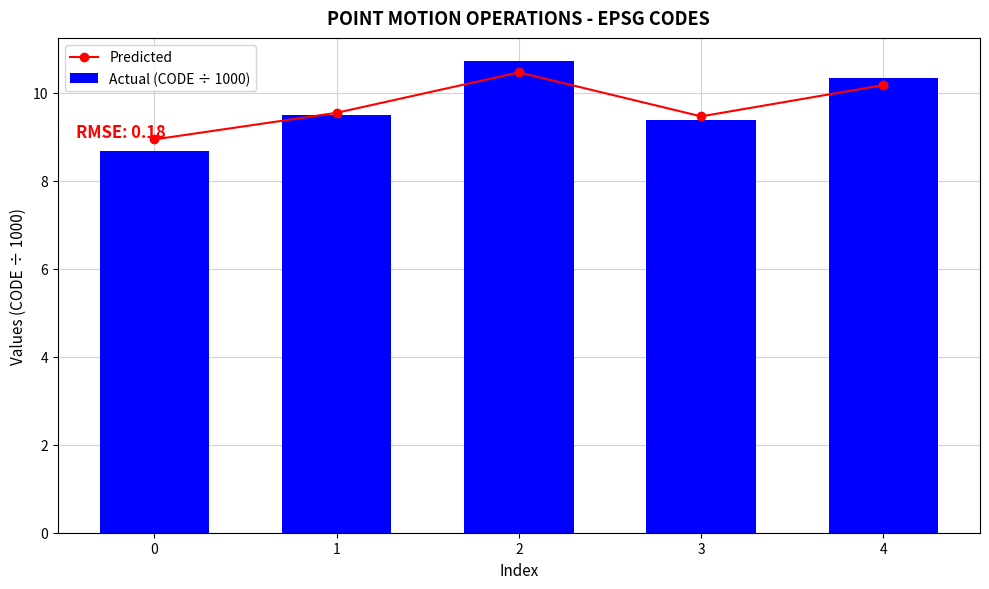

Is it true that Actual (CODE ÷ 1000) equals 9.4 at 3?

True